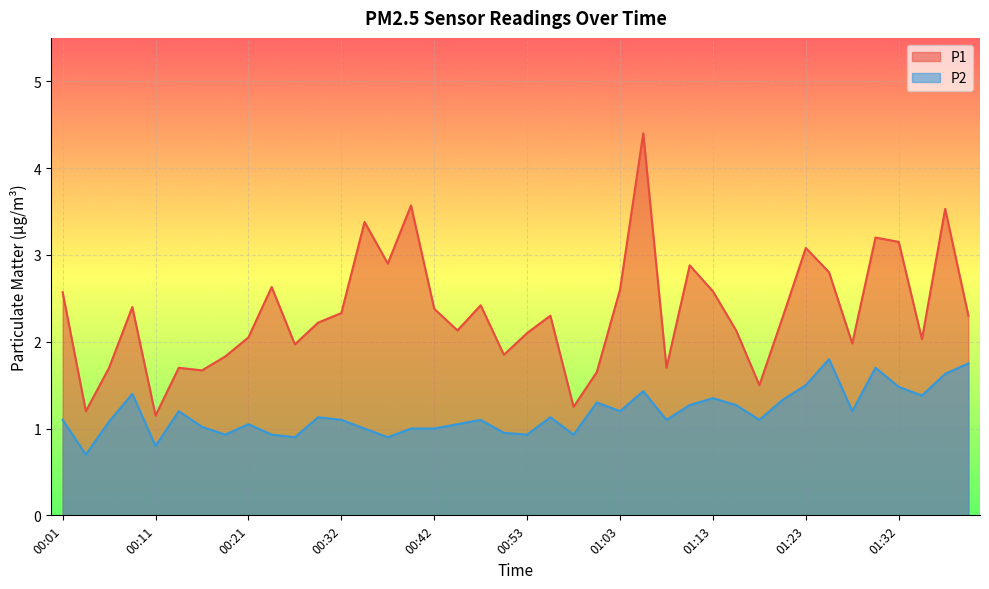

Which series changed the most between 00:21 and 00:32?

P1